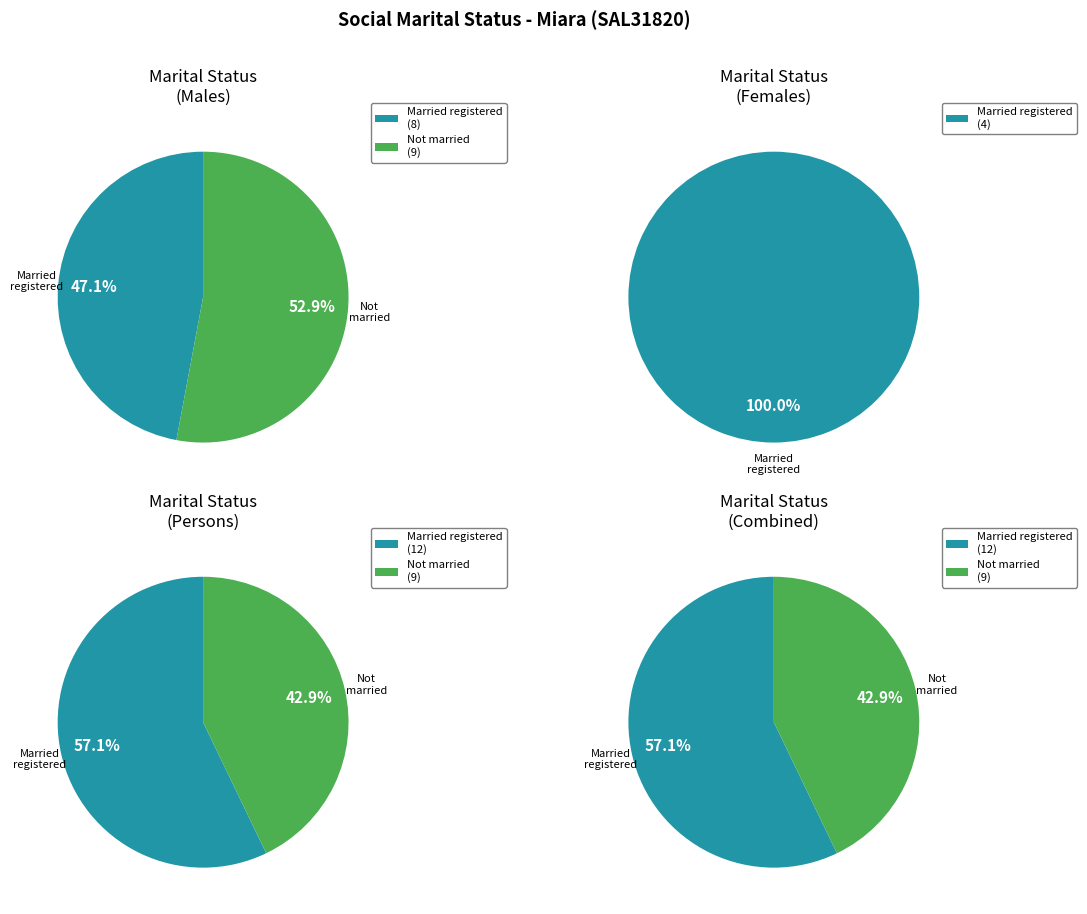

To the nearest percent, what is the combined percentage of Females and Males?

100%